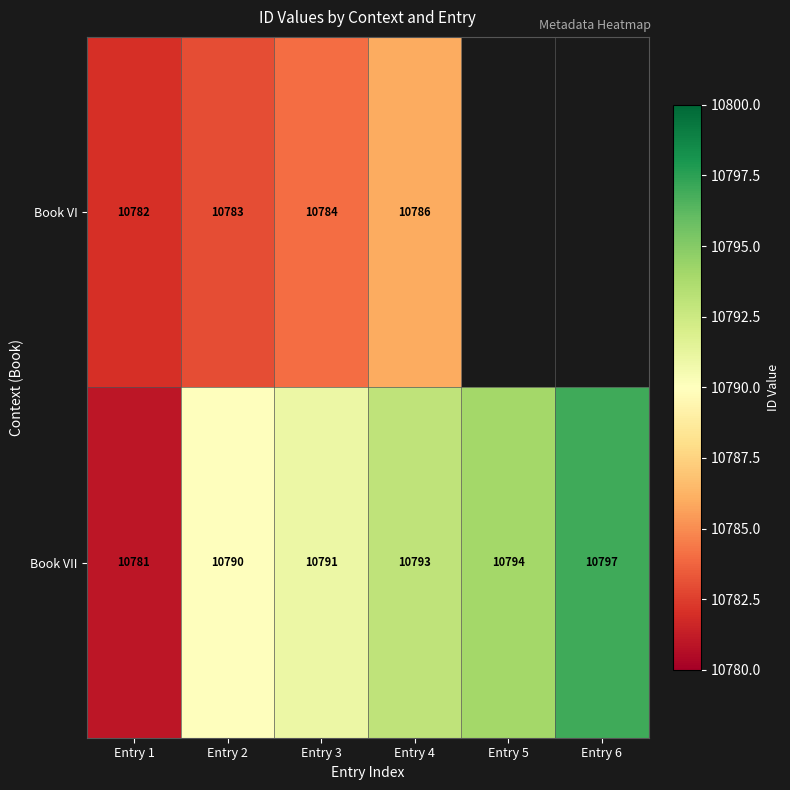

What is the minimum value for Book VII?

10781